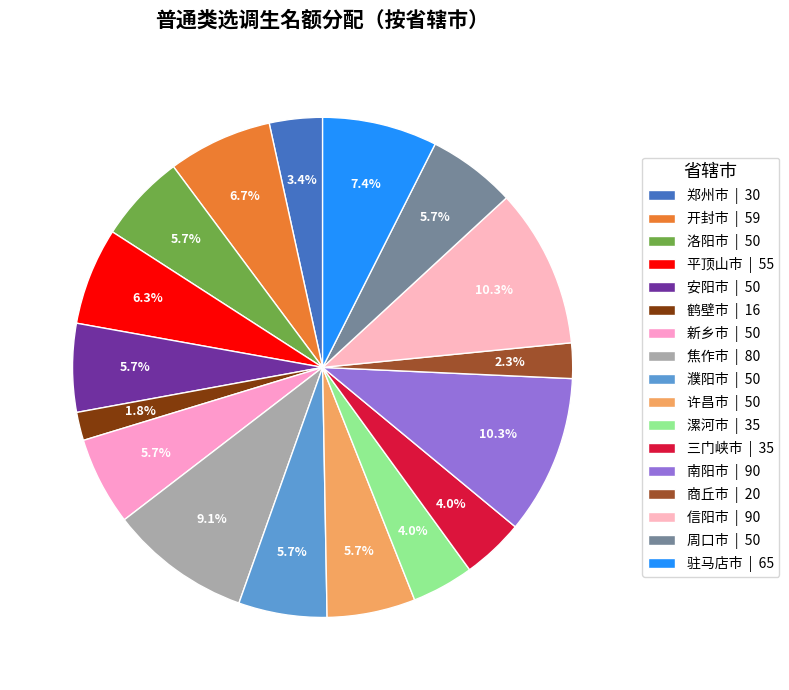

How many slices are in this pie chart?

17